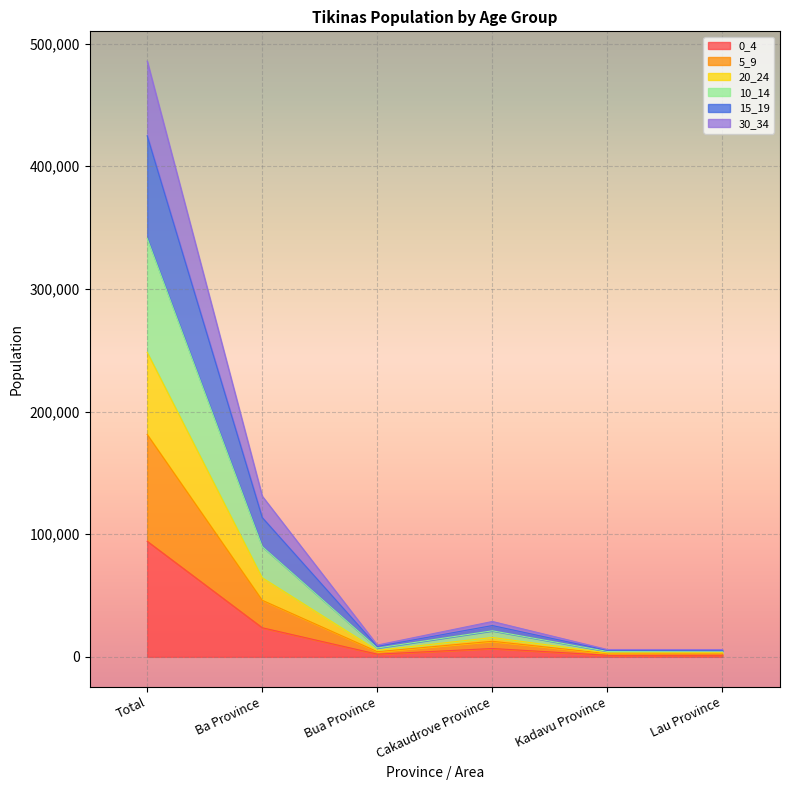

How many values in the 10_14 series exceed 25518?

2